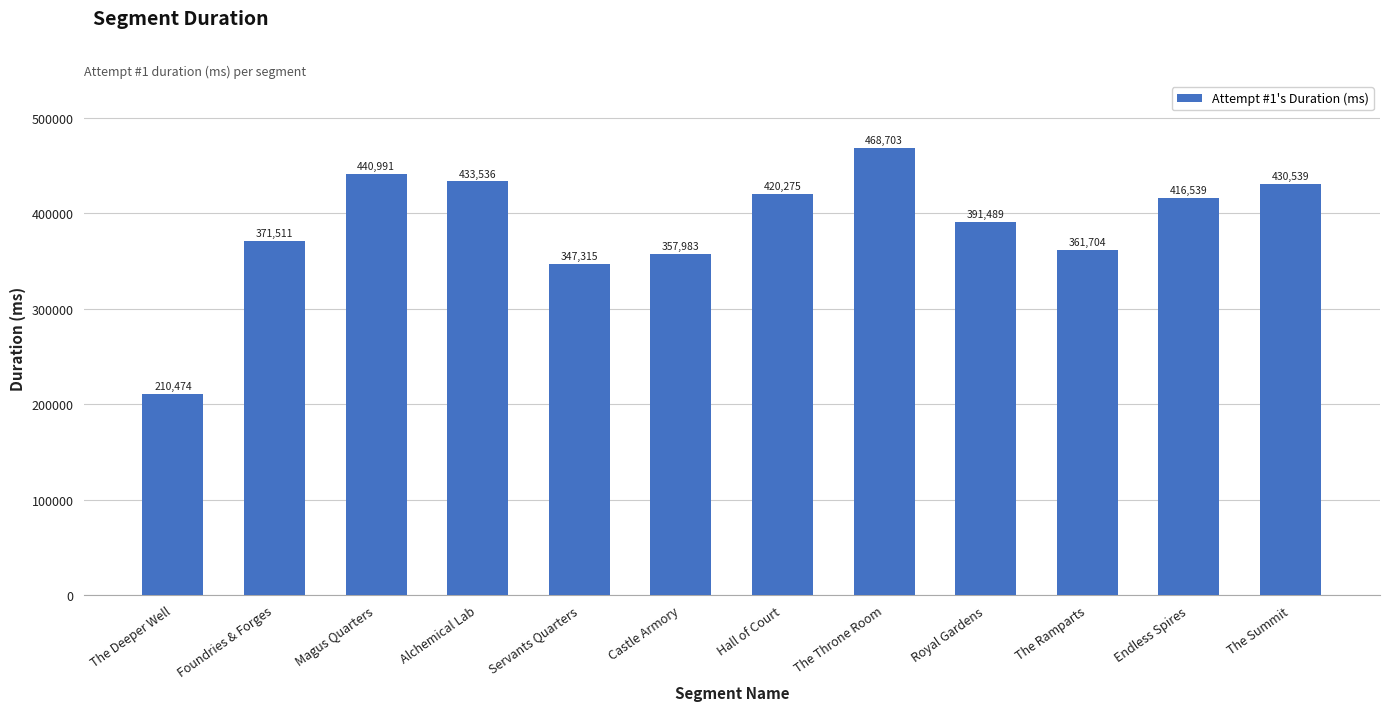

Is it true that the value at Alchemical Lab is 759760?

False